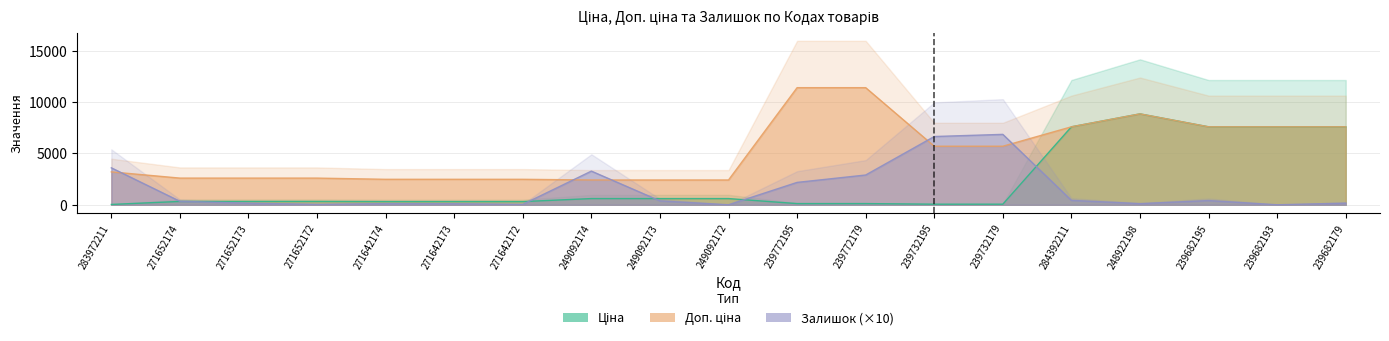

How many values in Залишок are above zero?

17